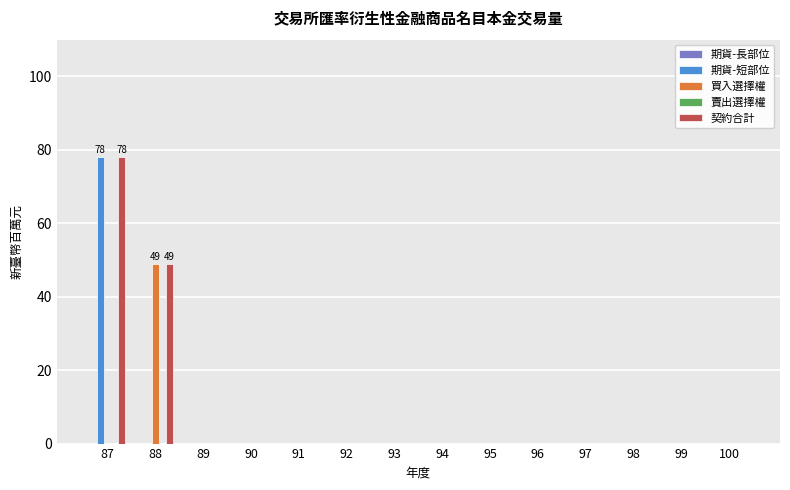

At which category is the sum across all series the highest?

87